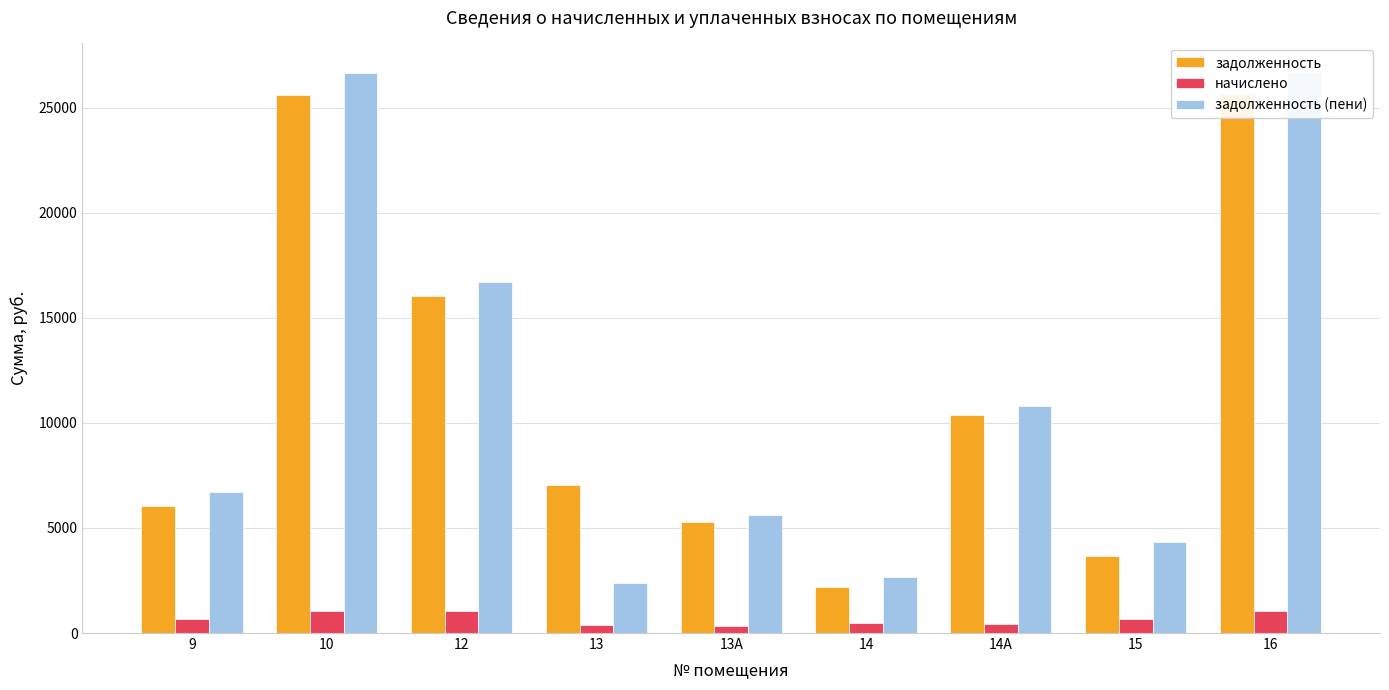

Between 14 and 12, which is larger?

12